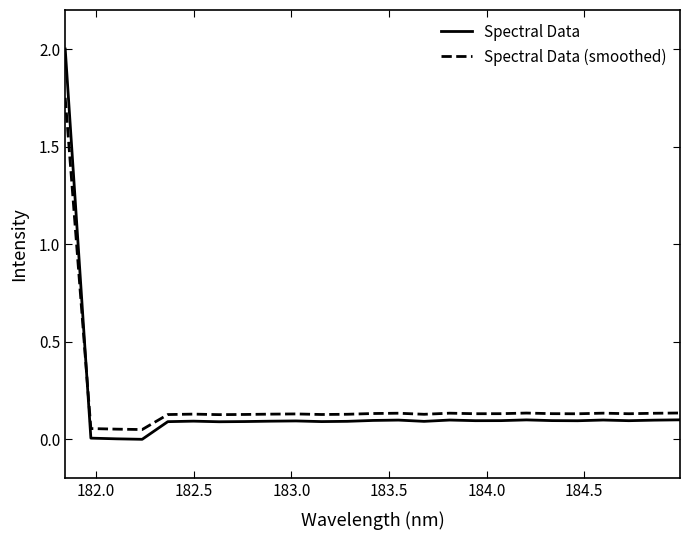

True or false: Spectral Data (smoothed) and Spectral Data intersect in this chart.

True